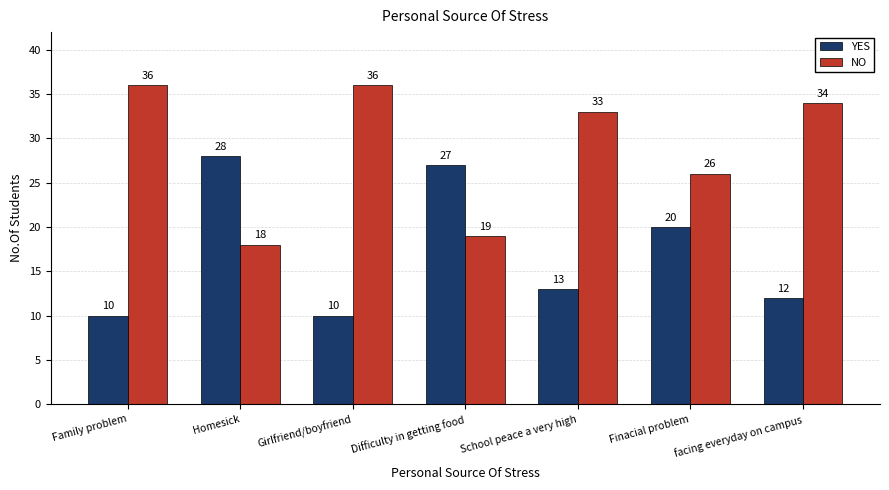

At how many categories does at least one series exceed 13?

7